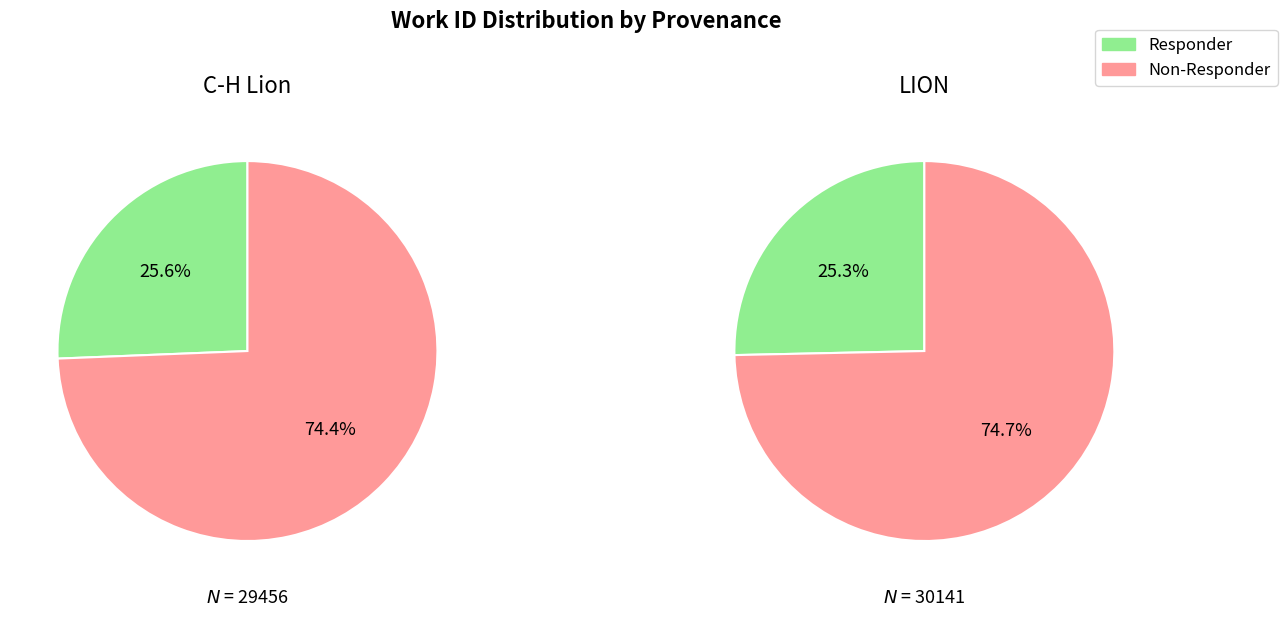

Which series has the widest spread of values?

Non-Responder